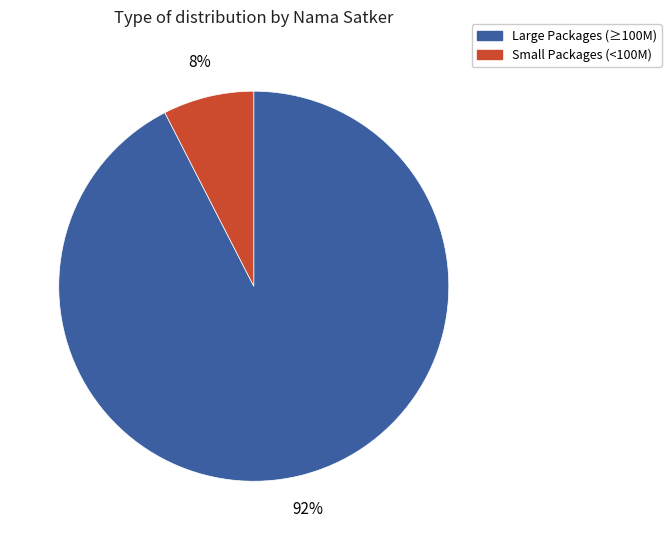

Is there any slice that represents more than half of the pie?

Yes